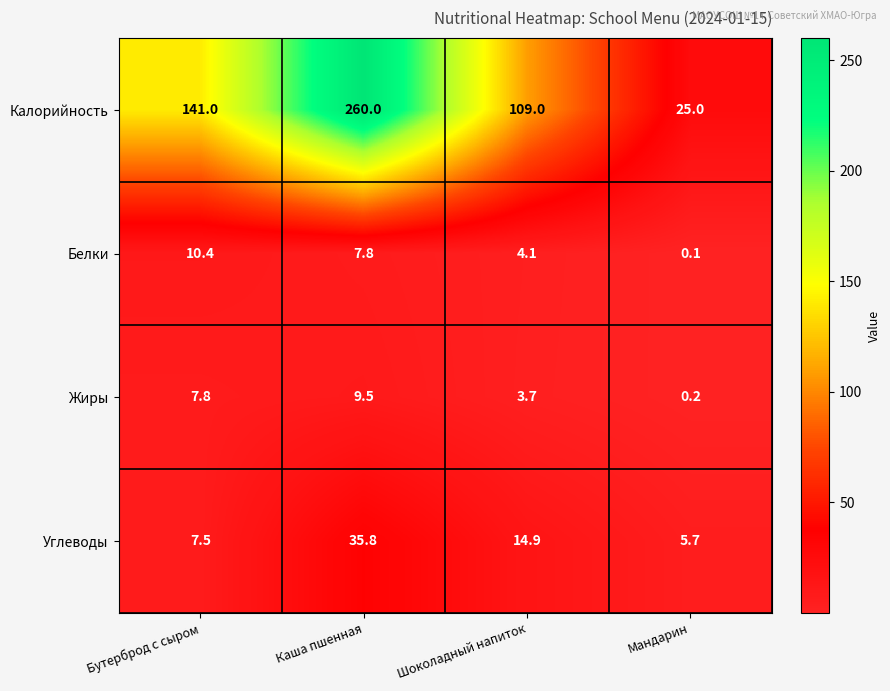

Rank the series by their maximum value, from highest to lowest.

Калорийность, Углеводы, Белки, Жиры